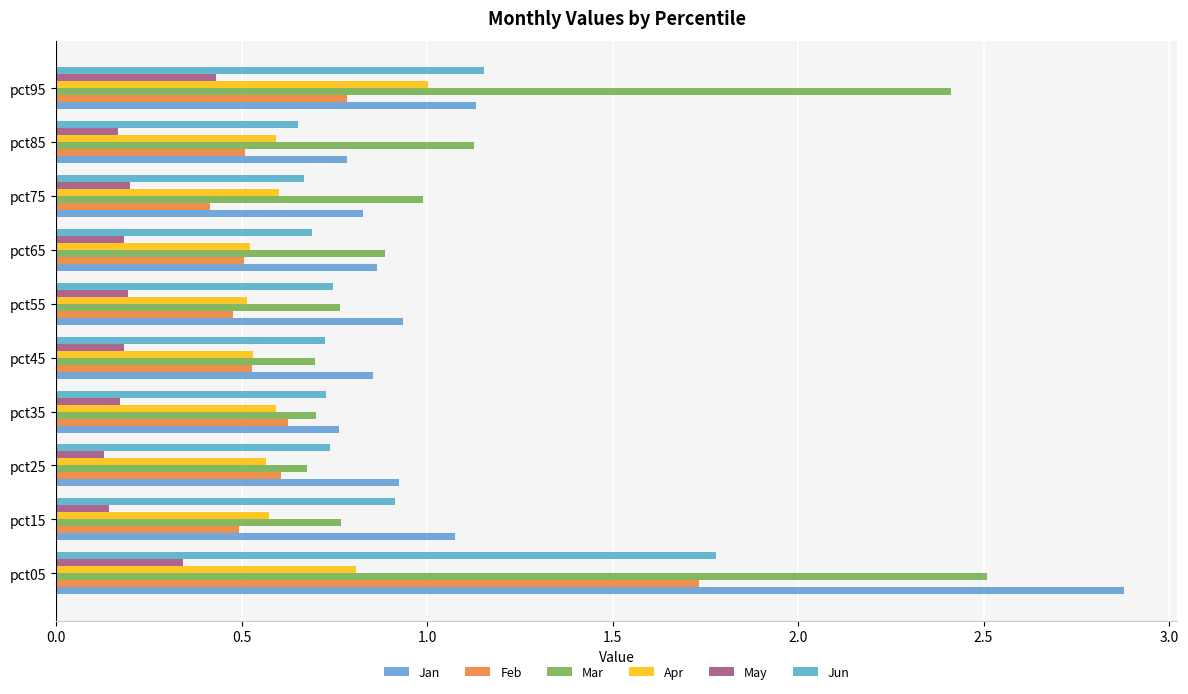

Count the number of categories in the chart.

10